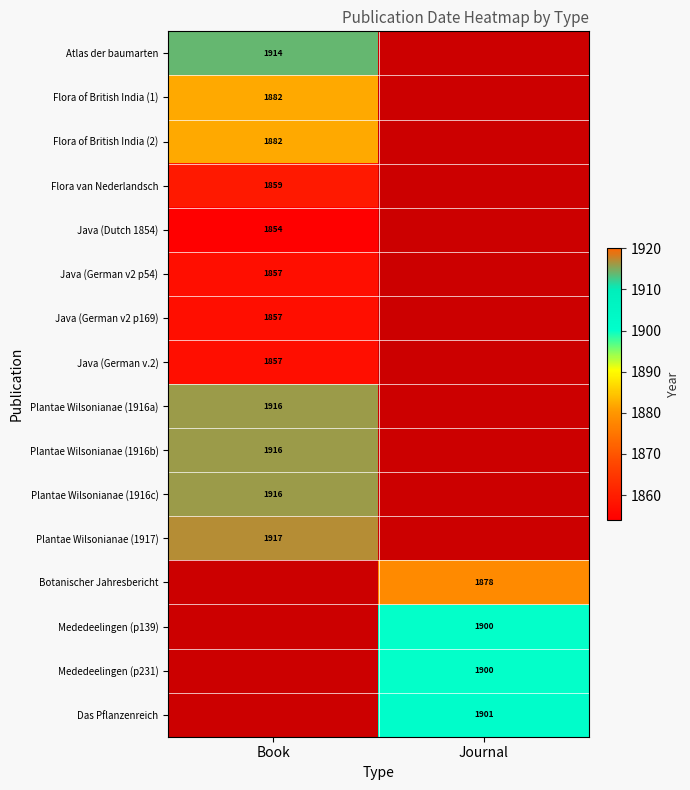

The Plantae Wilsonianae (1916b) series shows 2691 at Book. True or false?

False